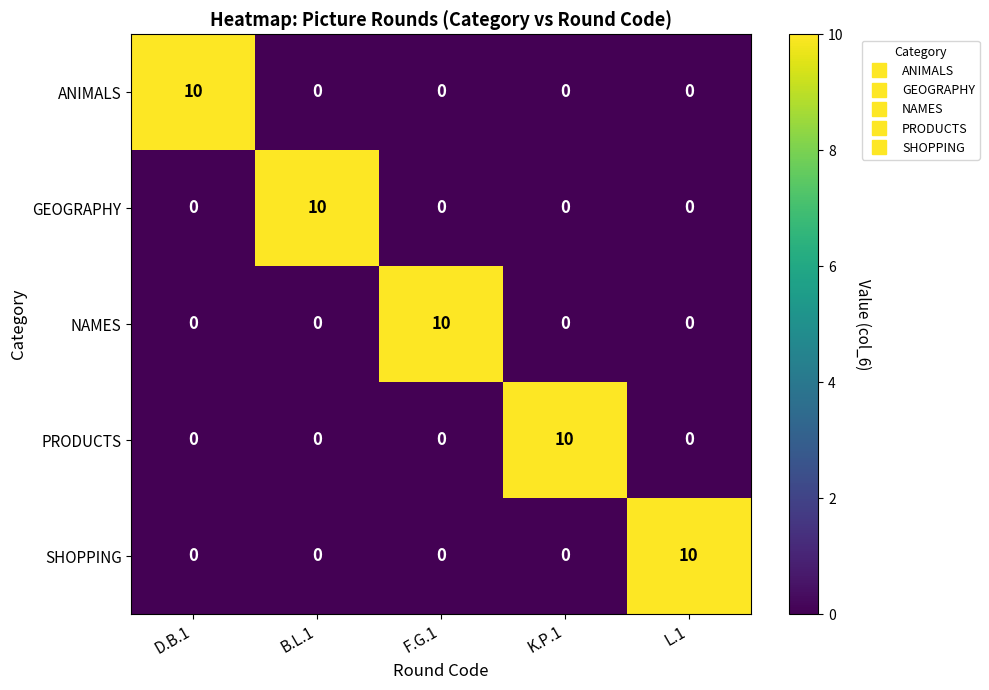

The ANIMALS series shows 0 at K.P.1. True or false?

True